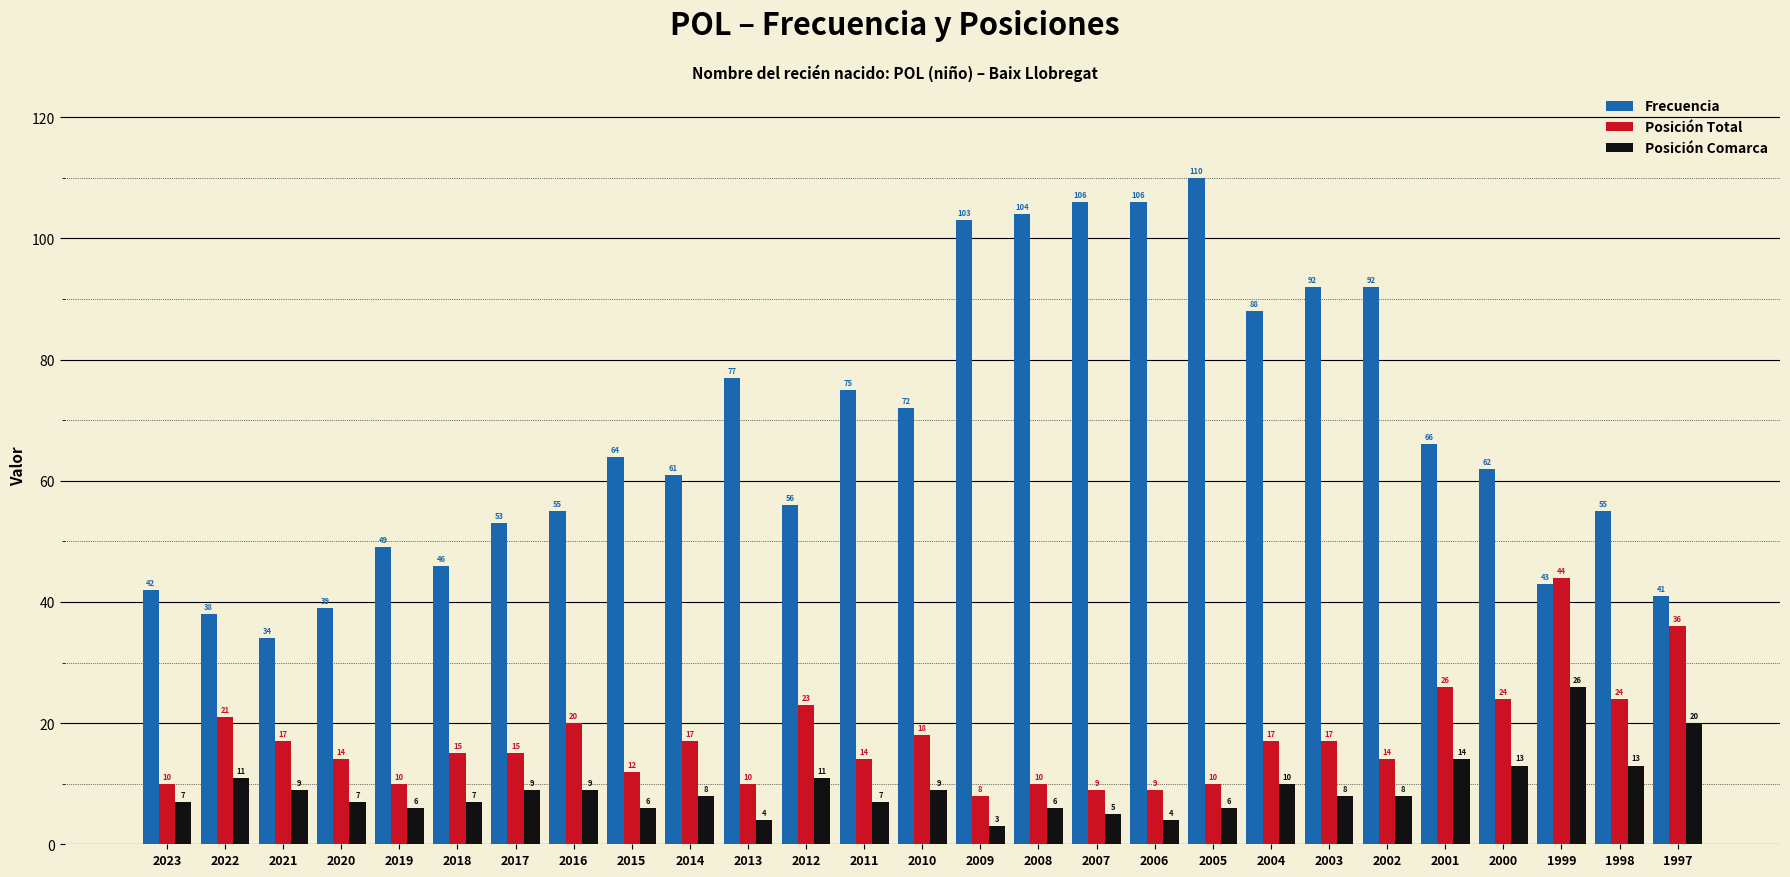

Where does the Posición Total series first go above 15?

2022